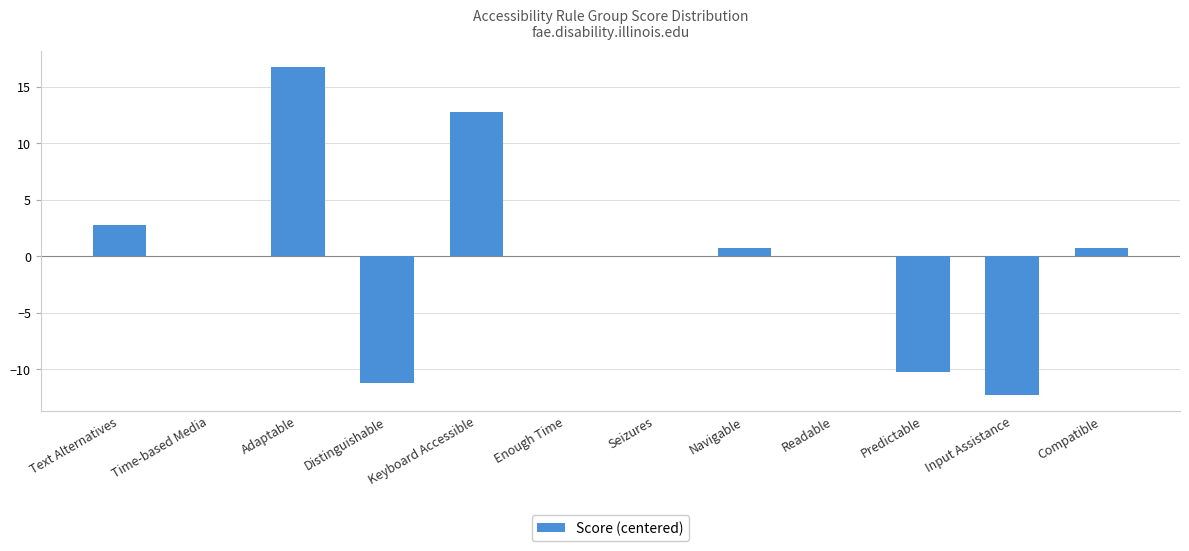

What is the approximate value at Navigable?

0.8